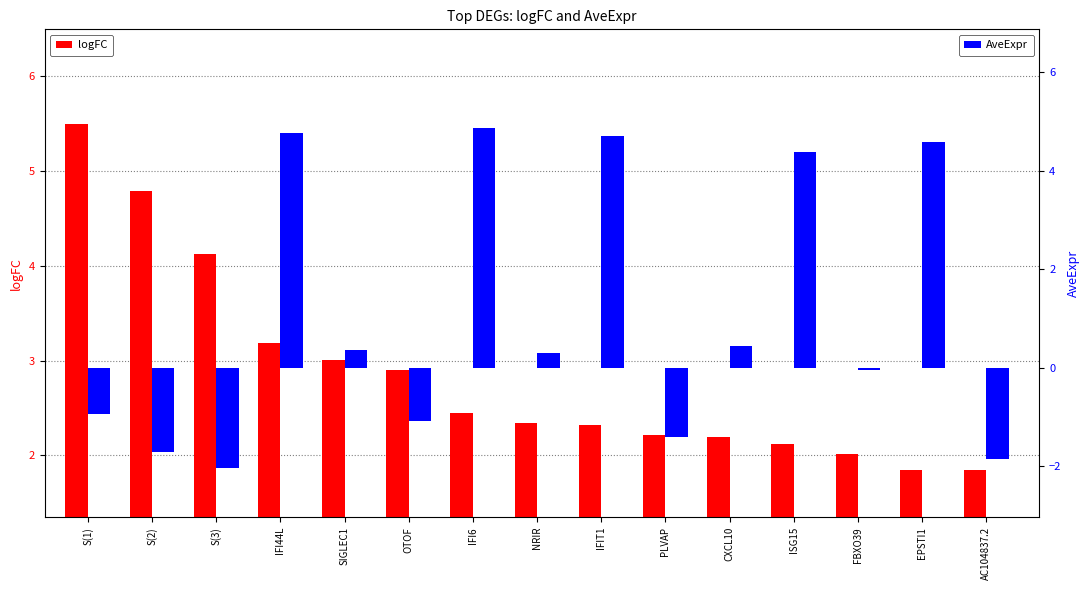

What is the spread (max minus min) of values at IFIT1?

2.4